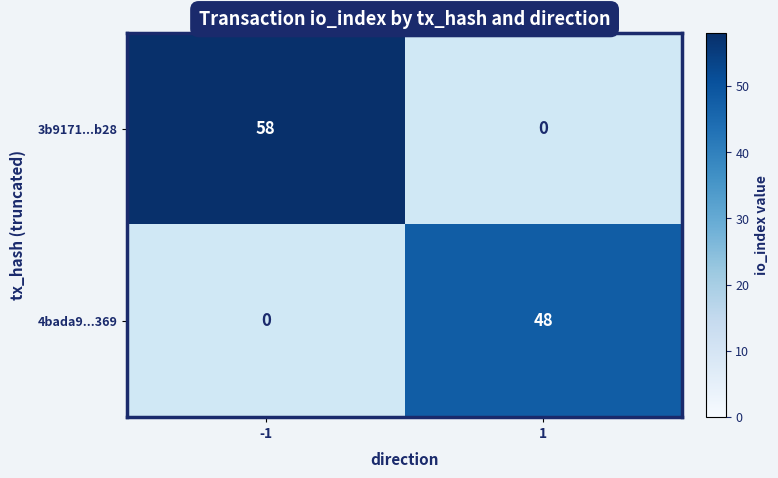

Rank the series at -1 from lowest to highest value.

4bada9...369, 3b9171...b28